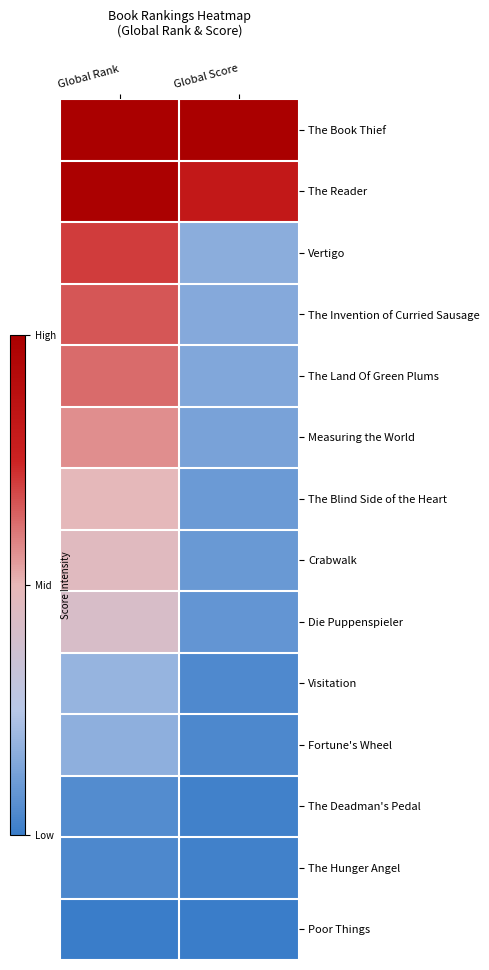

Reading right to left, list all the values displayed in this chart.

The Book Thief: Global Score=1.0	Global Rank=1.0
The Reader: Global Score=0.8	Global Rank=1.0
Vertigo: Global Score=0.2	Global Rank=0.7
The Invention of Curried Sausage: Global Score=0.2	Global Rank=0.7
The Land Of Green Plums: Global Score=0.1	Global Rank=0.6
Measuring the World: Global Score=0.1	Global Rank=0.6
The Blind Side of the Heart: Global Score=0.1	Global Rank=0.5
Crabwalk: Global Score=0.1	Global Rank=0.5
Die Puppenspieler: Global Score=0.1	Global Rank=0.4
Visitation: Global Score=0.0	Global Rank=0.2
Fortune's Wheel: Global Score=0.0	Global Rank=0.2
The Deadman's Pedal: Global Score=0.0	Global Rank=0.1
The Hunger Angel: Global Score=0.0	Global Rank=0.0
Poor Things: Global Score=0.0	Global Rank=0.0